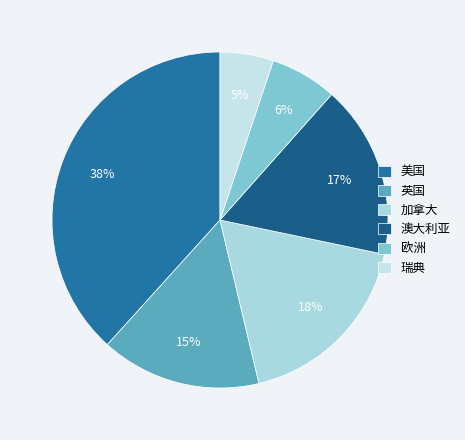

Is it true that 瑞典 is 5% of the pie?

True